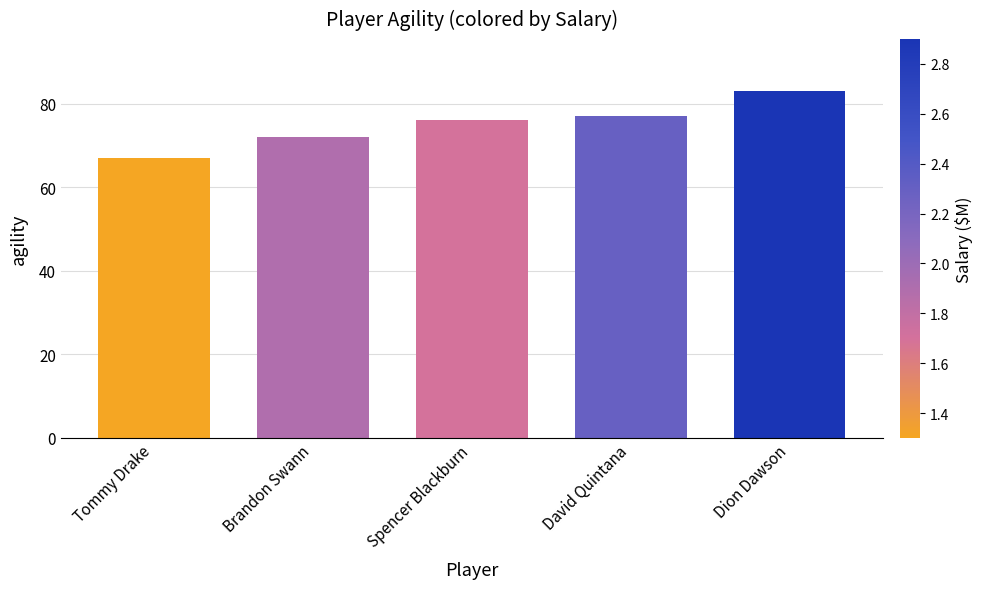

How many values are below 76?

2